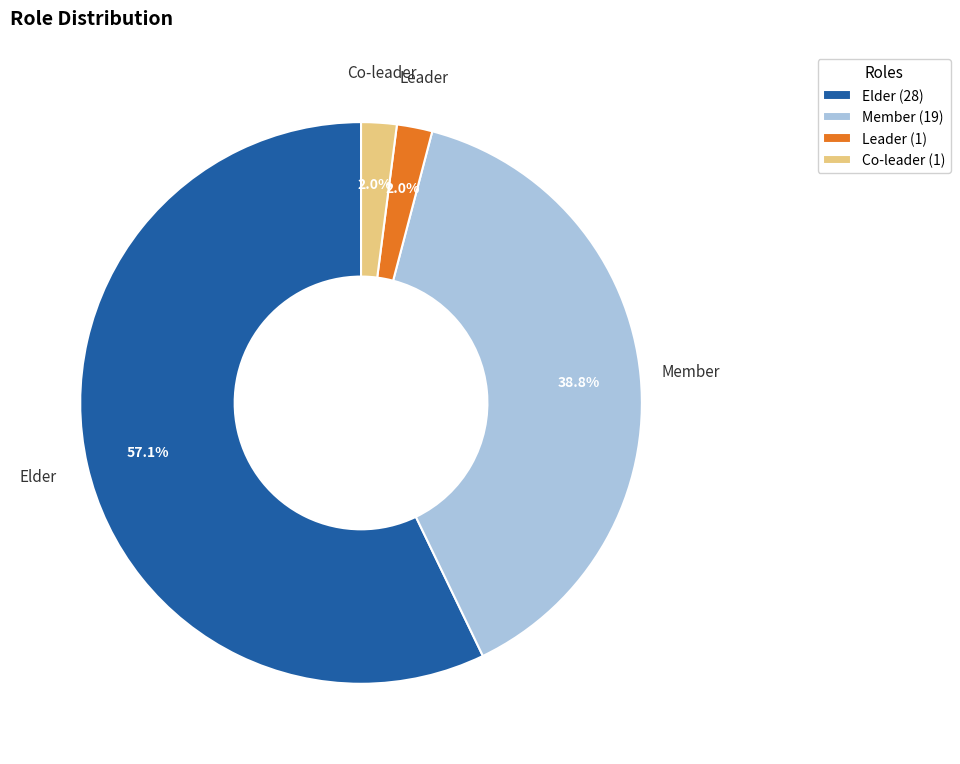

What portion of the pie excludes Co-leader?

98.0%